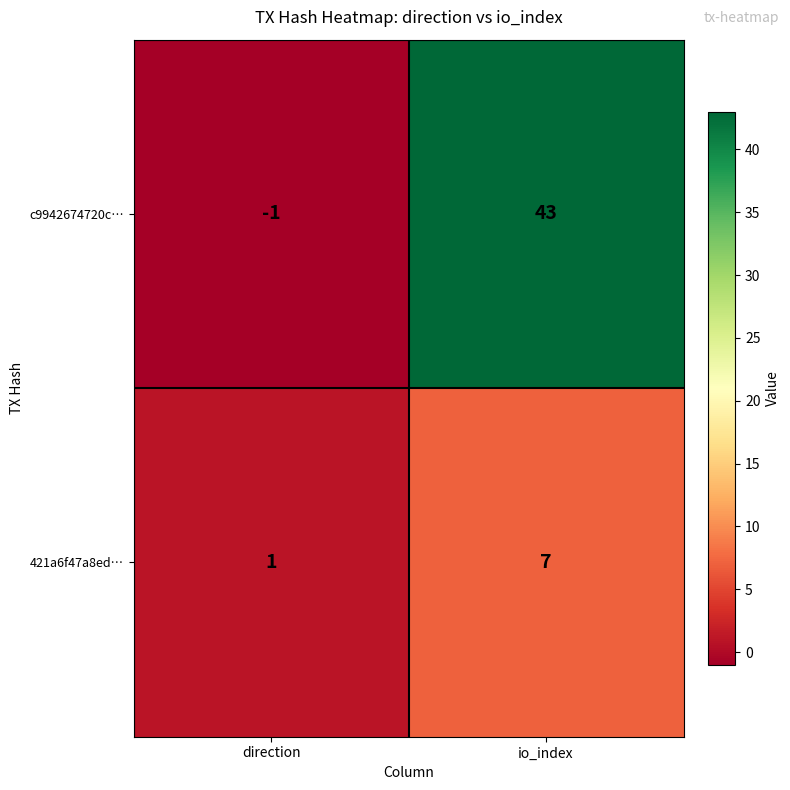

Reading left to right, what are all the values shown in this chart?

c9942674720c…: -1	43
421a6f47a8ed…: 1	7